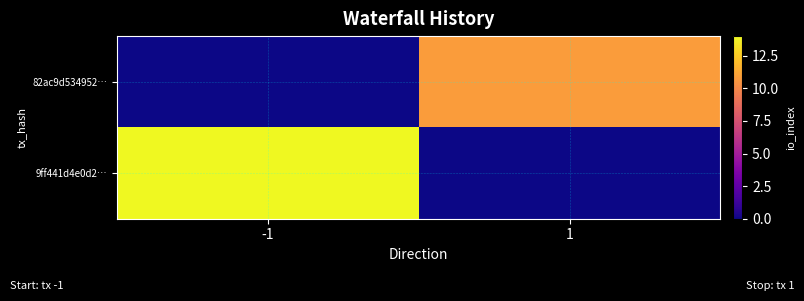

Which category has the lowest value across all series?

-1